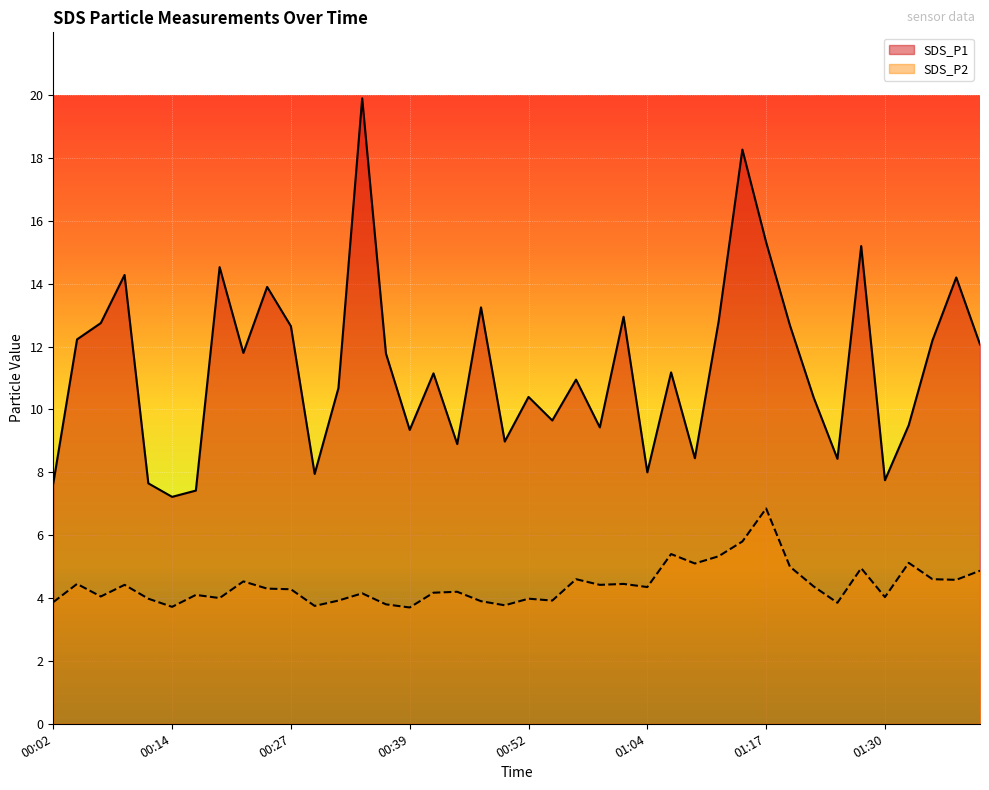

How many series are shown in this chart?

2